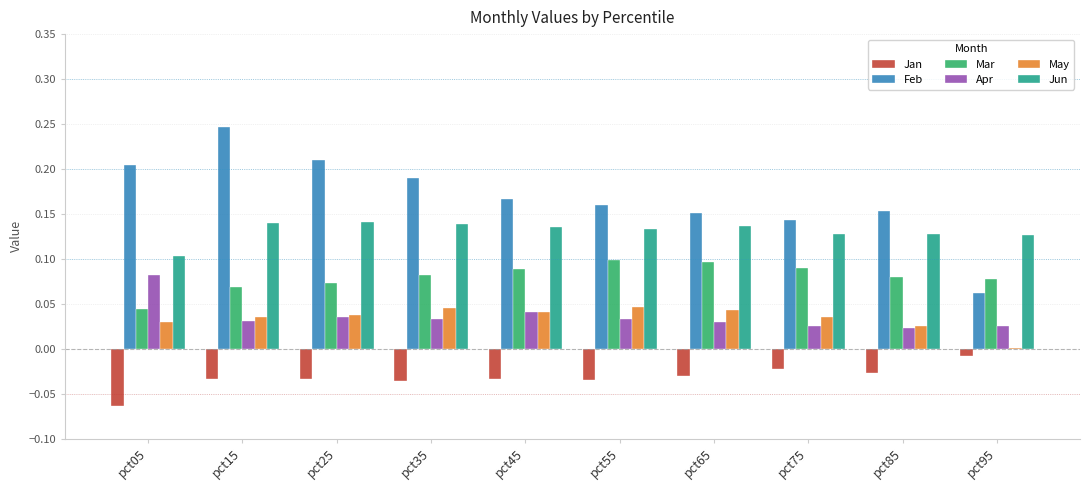

Between pct05 and pct95, which series saw the biggest shift?

Feb